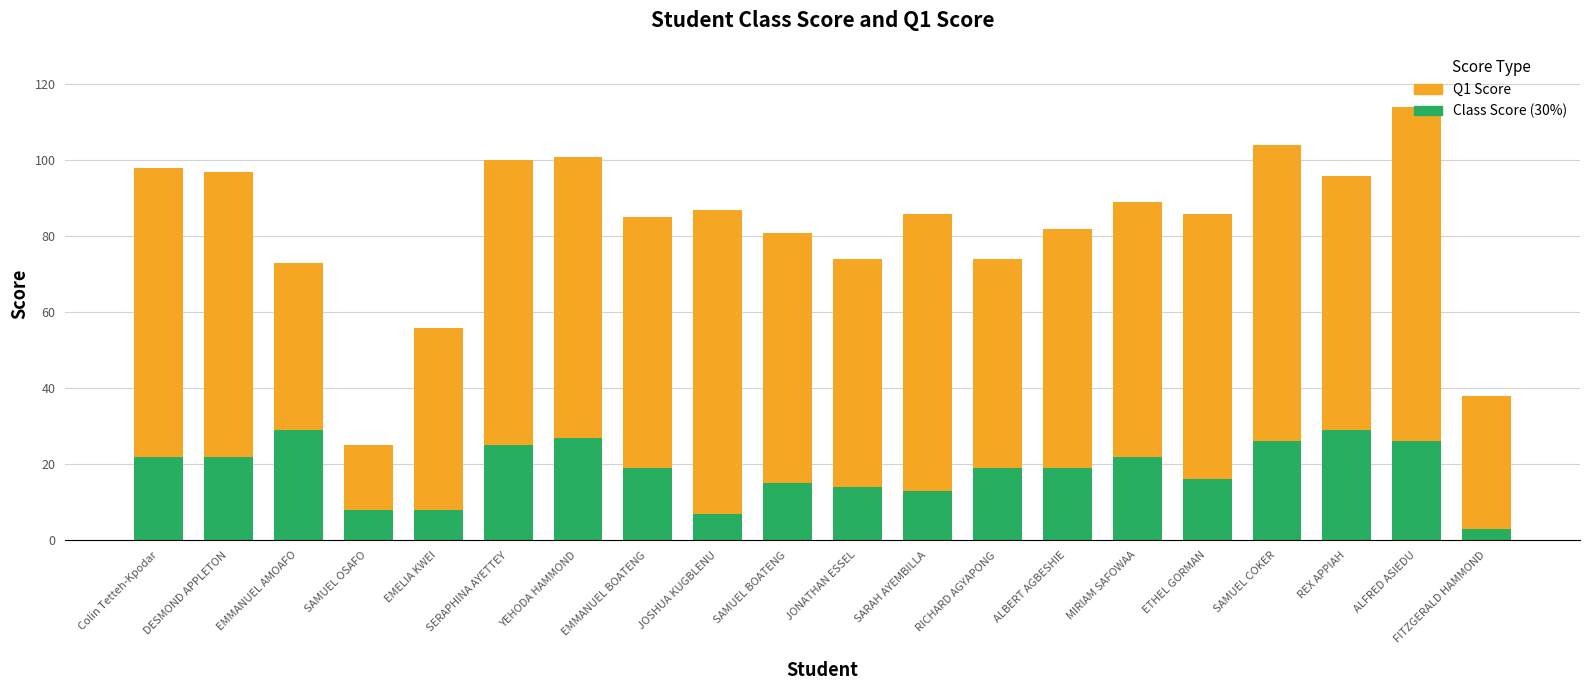

Is it true that Class Score (30%) equals 42 at ALFRED ASIEDU?

False